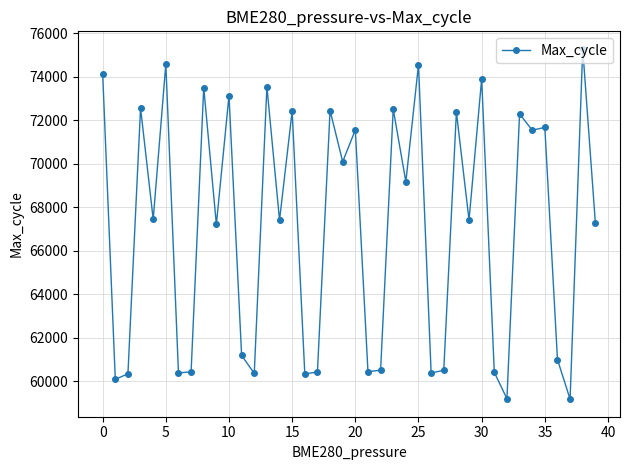

What is the average value?

67082